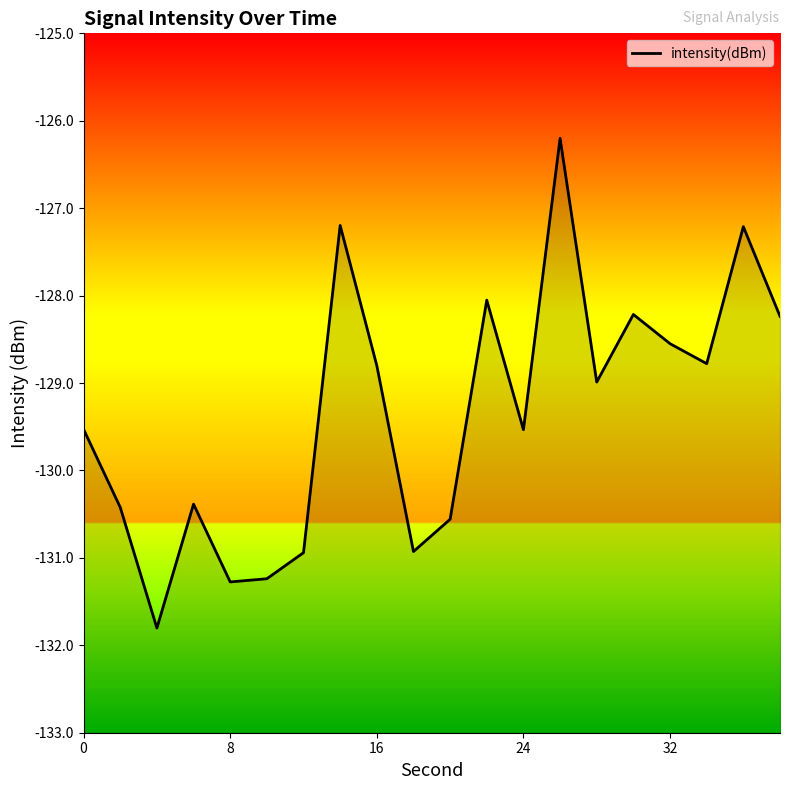

The chart shows a value of -53.2 at 8. True or false?

False